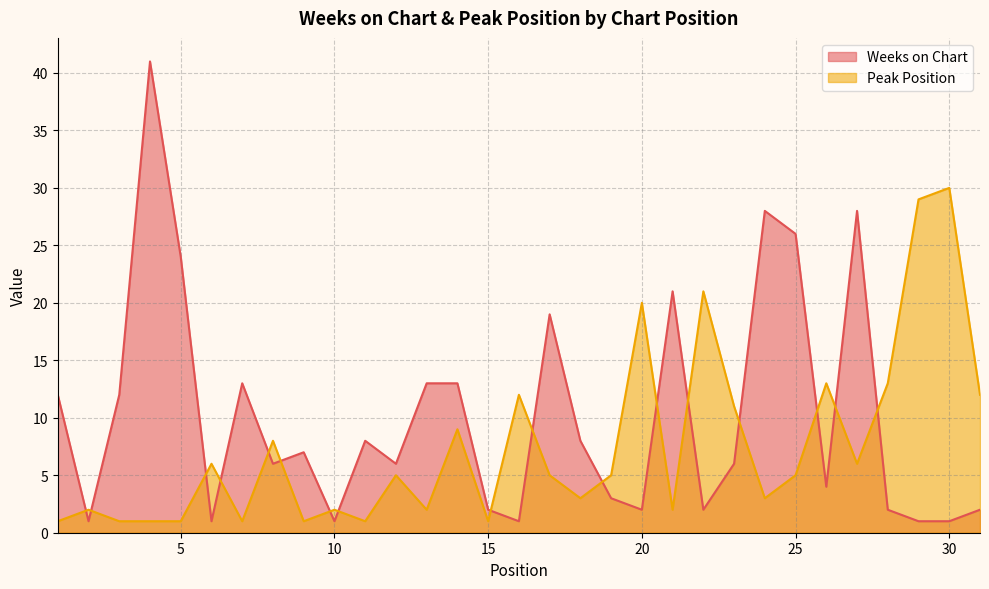

How many categories are shown in the chart?

31